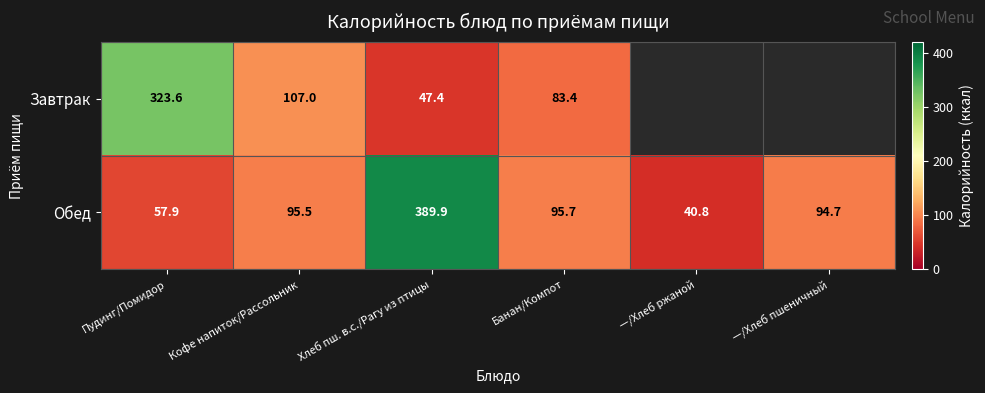

True or false: Обед has a value of 19.9 at Кофе напиток/Рассольник.

False